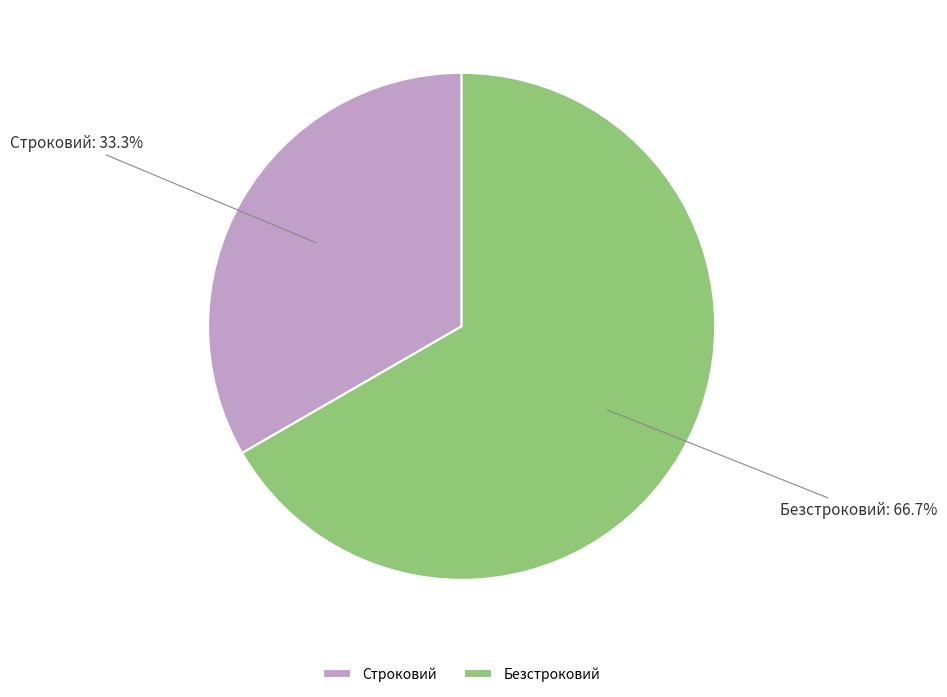

What percentage is the Безстроковий slice, to the nearest percent?

67%